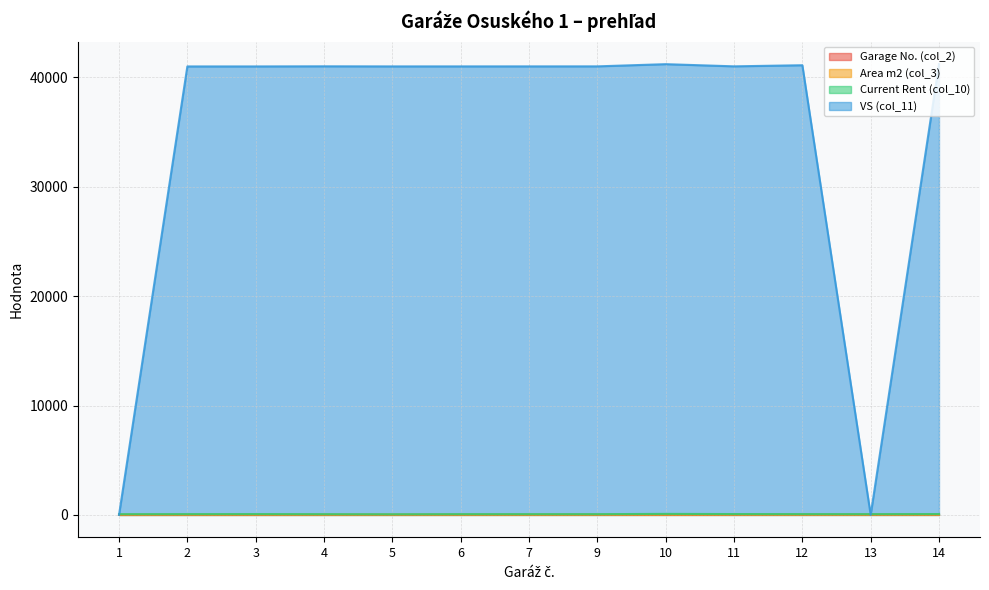

After their last crossing, which series has the higher values: VS (col_11) or Area m2 (col_3)?

VS (col_11)